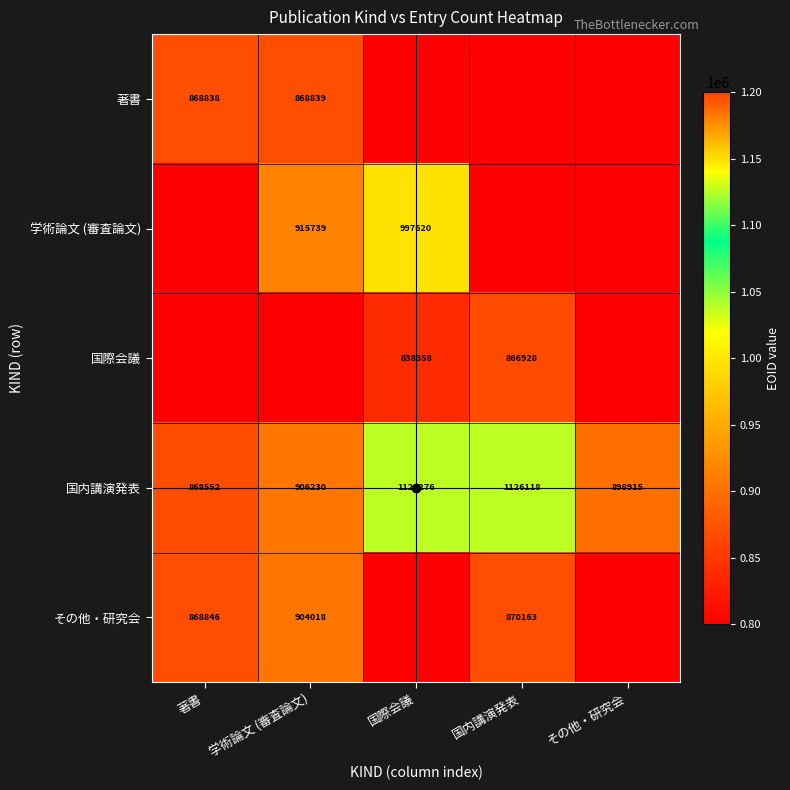

Which category has the lowest value across all series?

国際会議